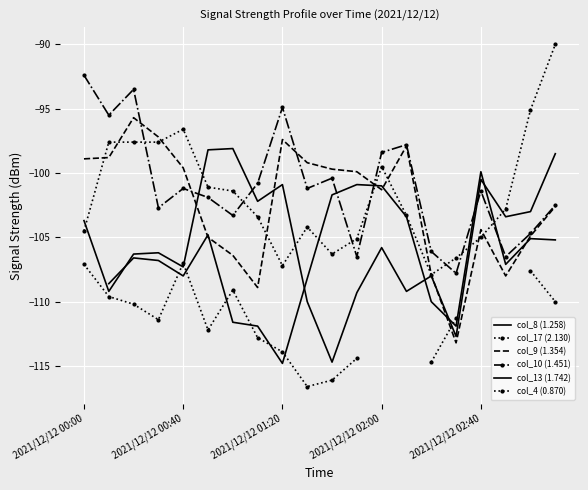

How many interior local peaks does the col_8 (1.258) series have?

5